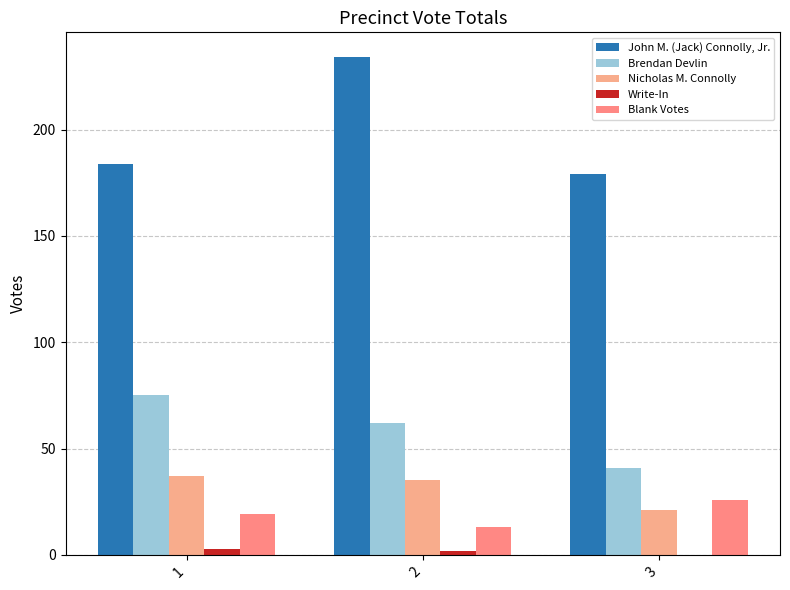

Count the number of data series in this chart.

5